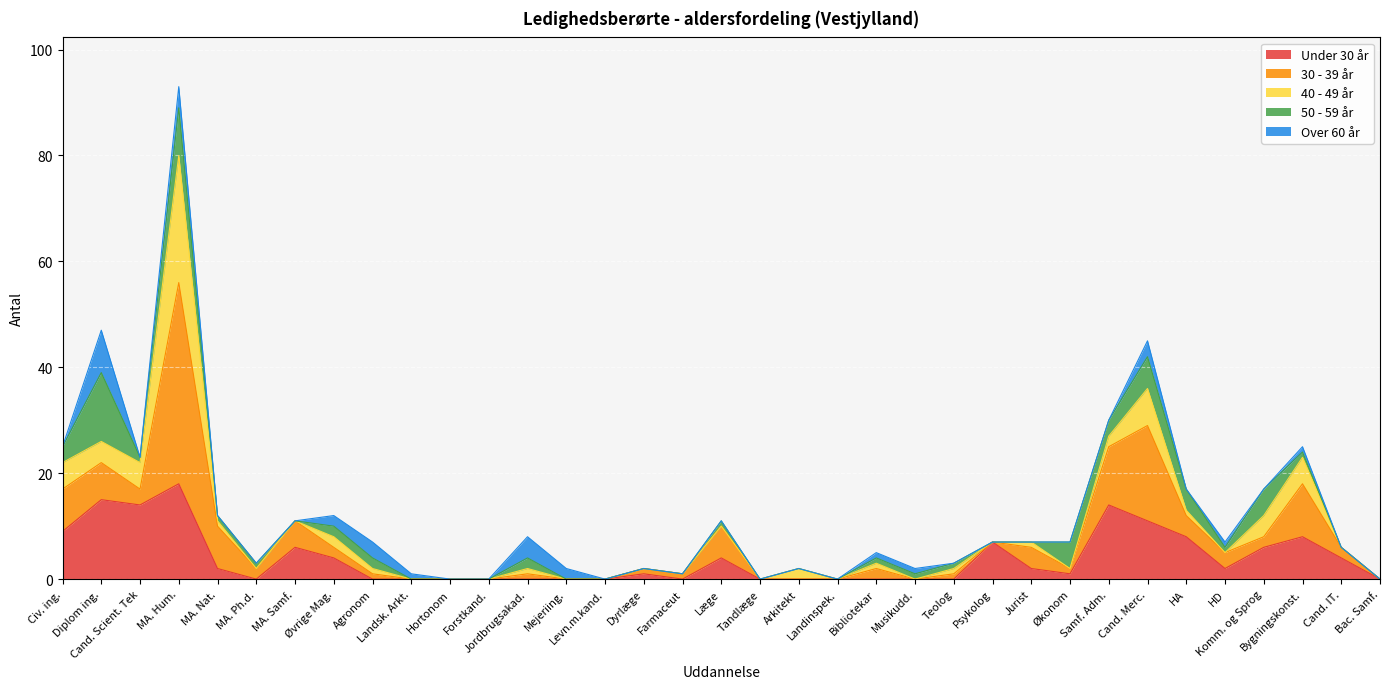

At which category does 30 - 39 år reach its first local peak?

MA. Hum.